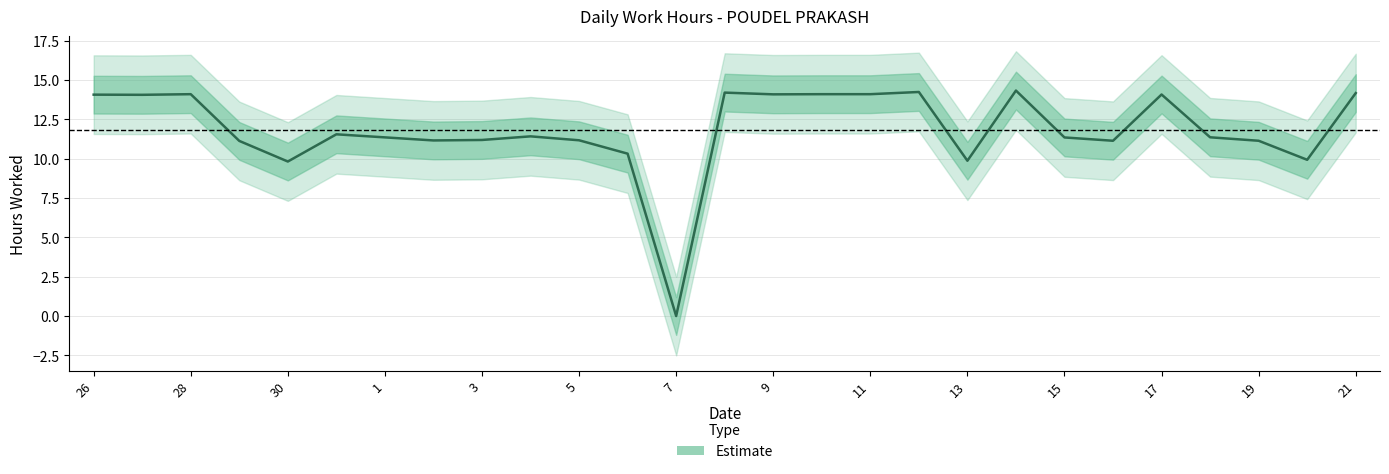

Reading left to right, what are all the values shown in this chart?

26=14.1	27=14.1	28=14.1	29=11.1	30=9.8	31=11.6	1=11.4	2=11.2	3=11.2	4=11.4	5=11.2	6=10.3	7=0.0	8=14.2	9=14.1	10=14.1	11=14.1	12=14.2	13=9.9	14=14.3	15=11.3	16=11.1	17=14.1	18=11.4	19=11.1	20=9.9	21=14.2